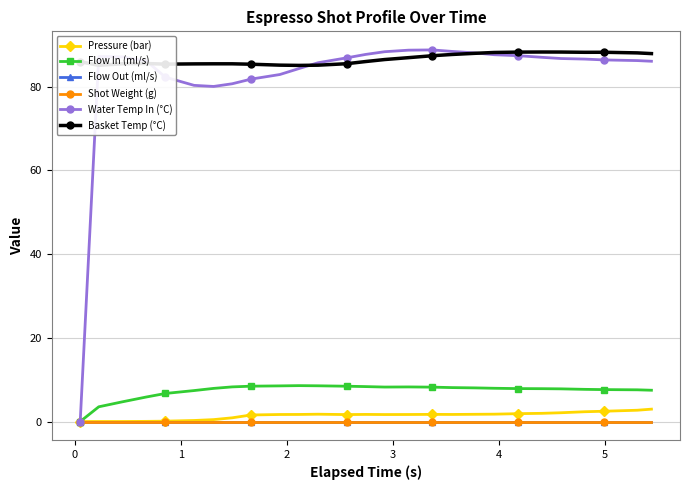

What is the value of the Flow In (ml/s) point at the 15th from the left?

8.2